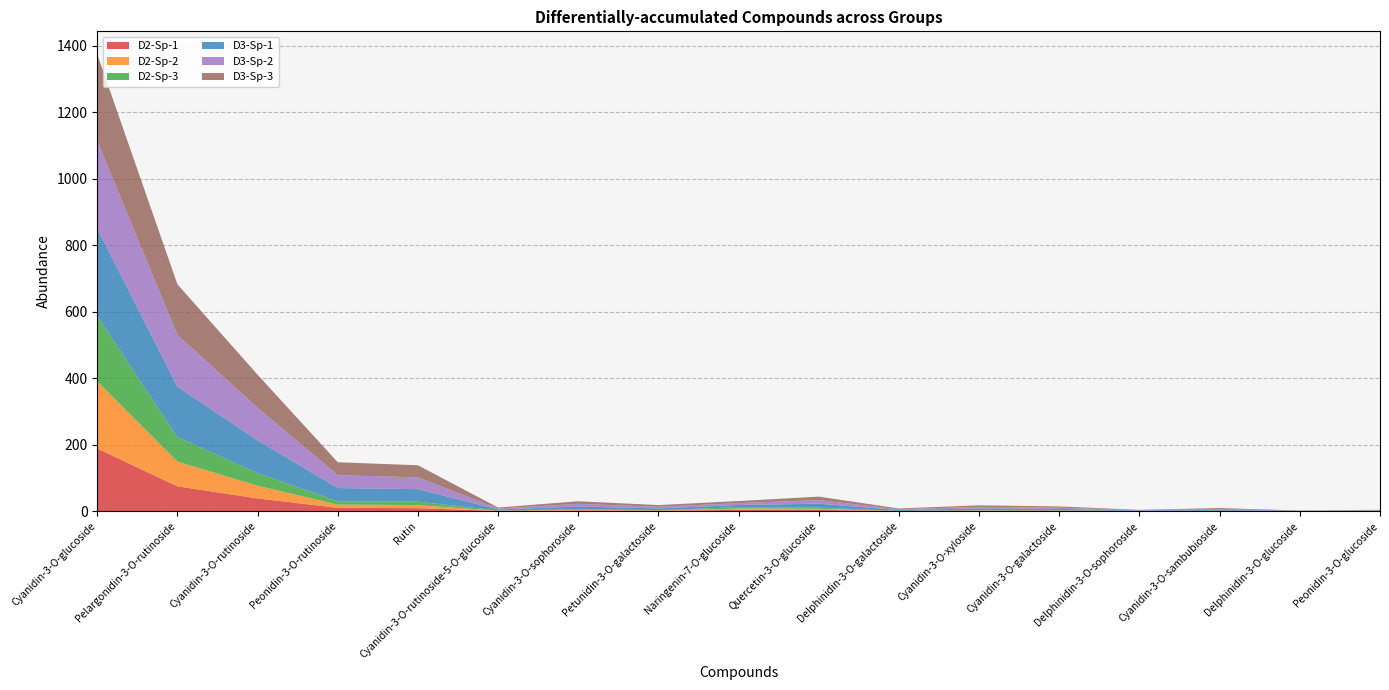

Reading left to right, what are all the values shown in this chart?

D2-Sp-1: 188.4	74.6	38.3	10.0	9.0	0.7	2.1	1.1	3.9	3.7	0.3	1.2	0.9	0.1	0.5	0.1	0.5
D2-Sp-2: 202.4	74.5	38.3	9.8	9.2	0.7	2.3	1.0	4.0	3.3	0.3	1.3	1.1	0.1	0.4	0.1	0.5
D2-Sp-3: 196.2	73.6	38.1	9.7	10.5	0.7	2.1	1.0	4.3	3.4	0.3	1.3	1.0	0.1	0.5	0.1	0.4
D3-Sp-1: 263.3	151.9	98.3	40.0	37.6	3.0	7.6	5.0	6.3	12.1	2.4	4.7	3.8	1.2	2.7	0.5	0.9
D3-Sp-2: 263.3	155.5	98.2	38.7	35.5	3.0	8.0	5.0	5.8	10.8	2.4	4.7	3.6	1.2	2.7	0.5	0.9
D3-Sp-3: 261.1	152.3	99.3	38.9	36.3	2.9	7.7	5.0	6.2	10.4	2.3	4.4	3.8	1.2	2.6	0.5	0.9